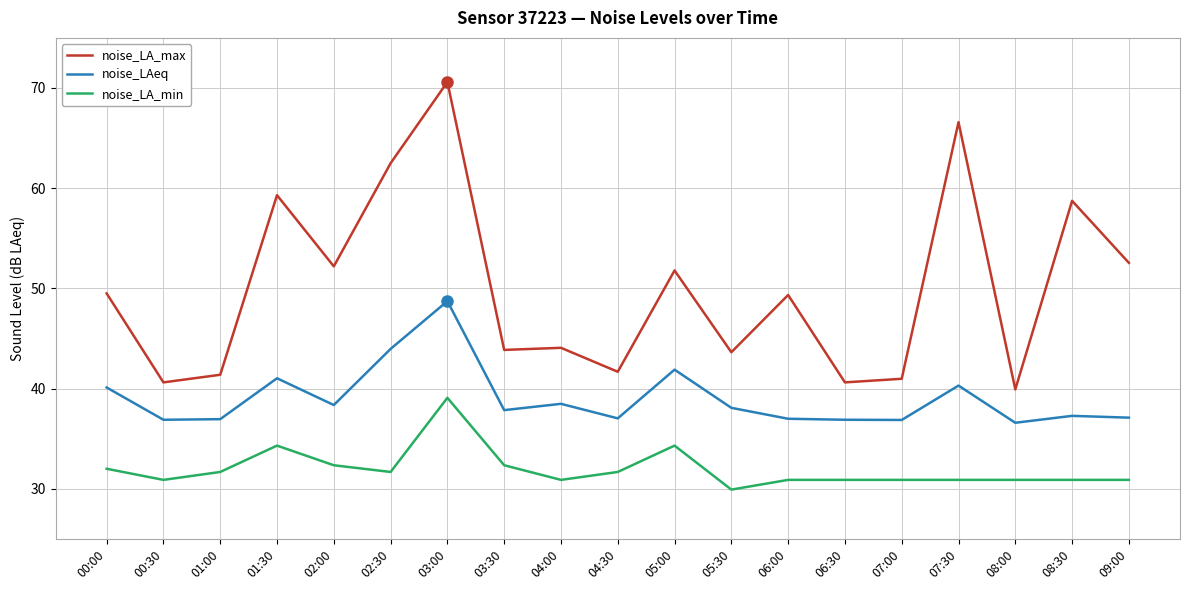

What position from the right is 08:00?

3